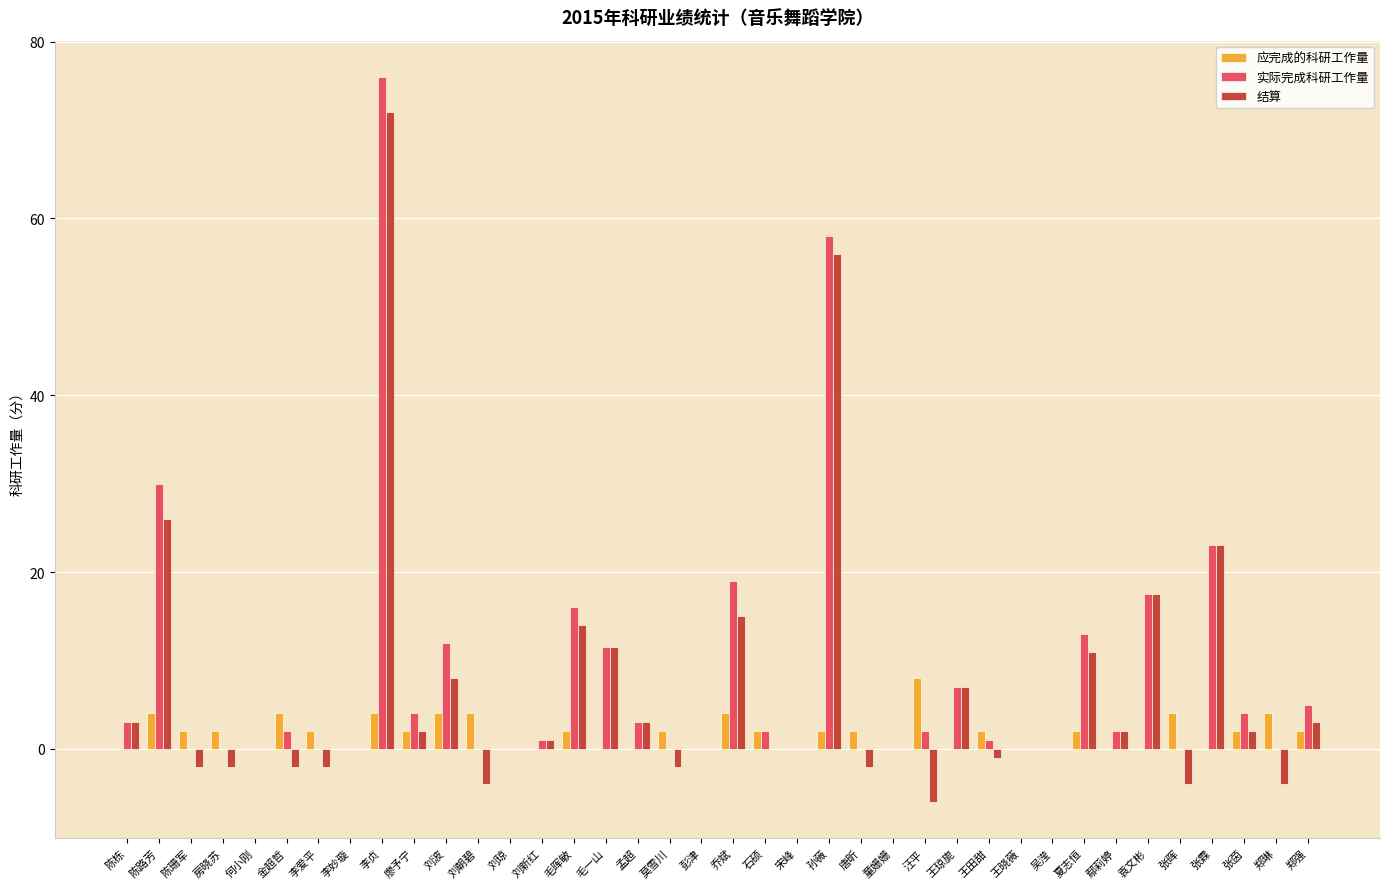

The 应完成的科研工作量 series shows 4.3 at 宋峰. True or false?

False